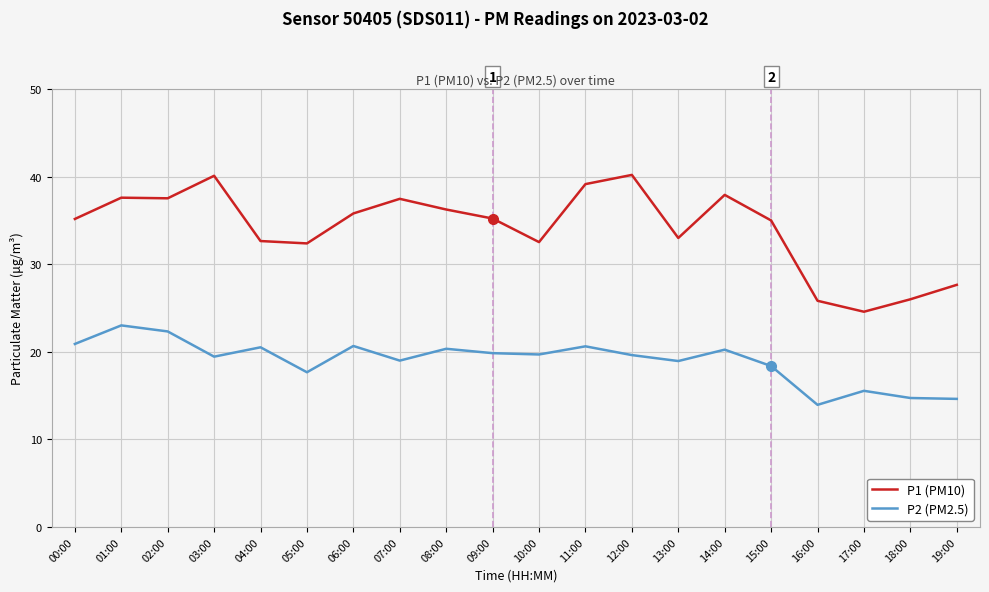

What is the approximate value of P1 (PM10) at 15:00?

35.0